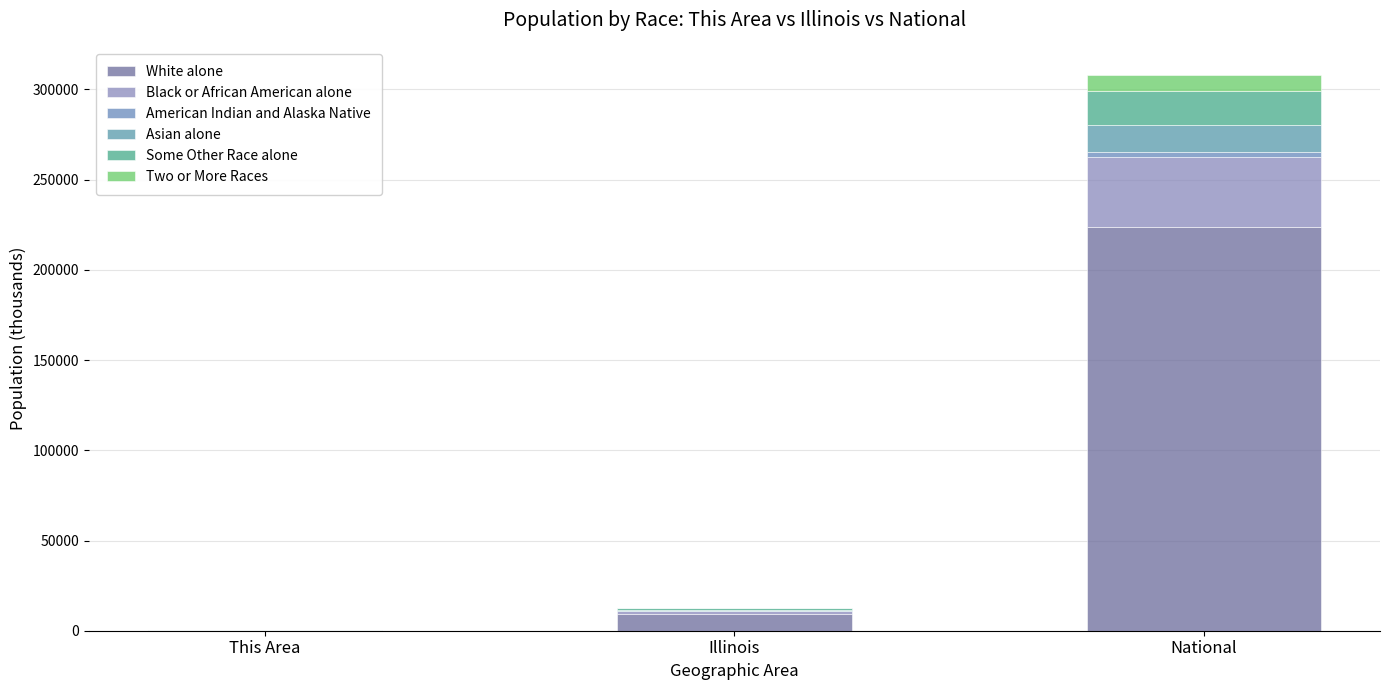

True or false: American Indian and Alaska Native has a value of 2932.2 at National.

True